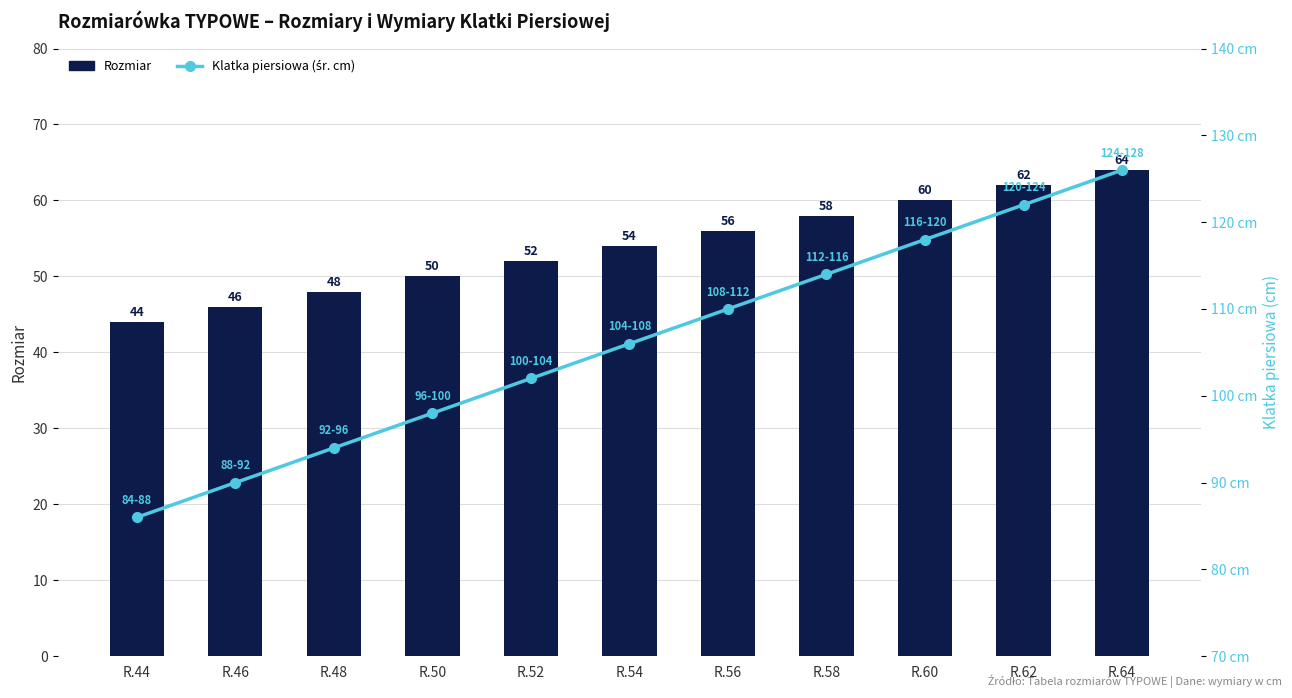

At how many categories does at least one series exceed 83?

11